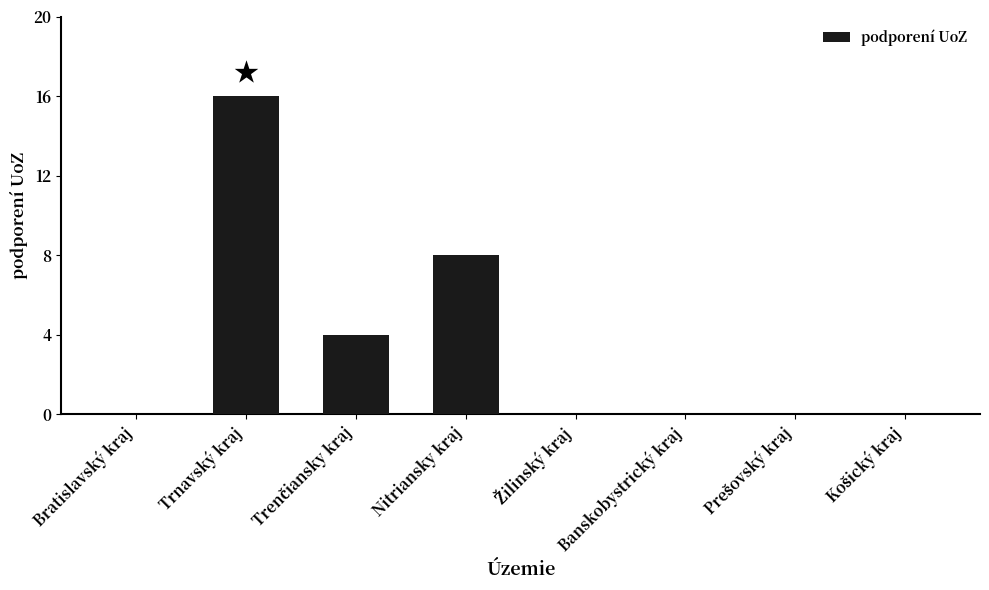

What is the sum of all values?

28